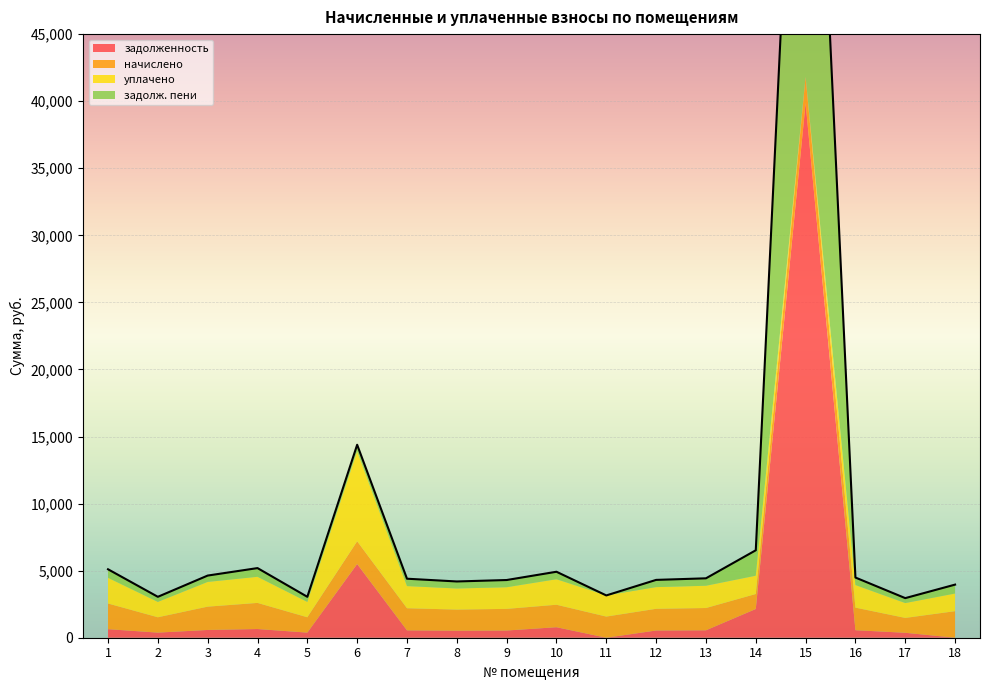

What is the difference between the задолж. пени values at 7 and 2?

168.6